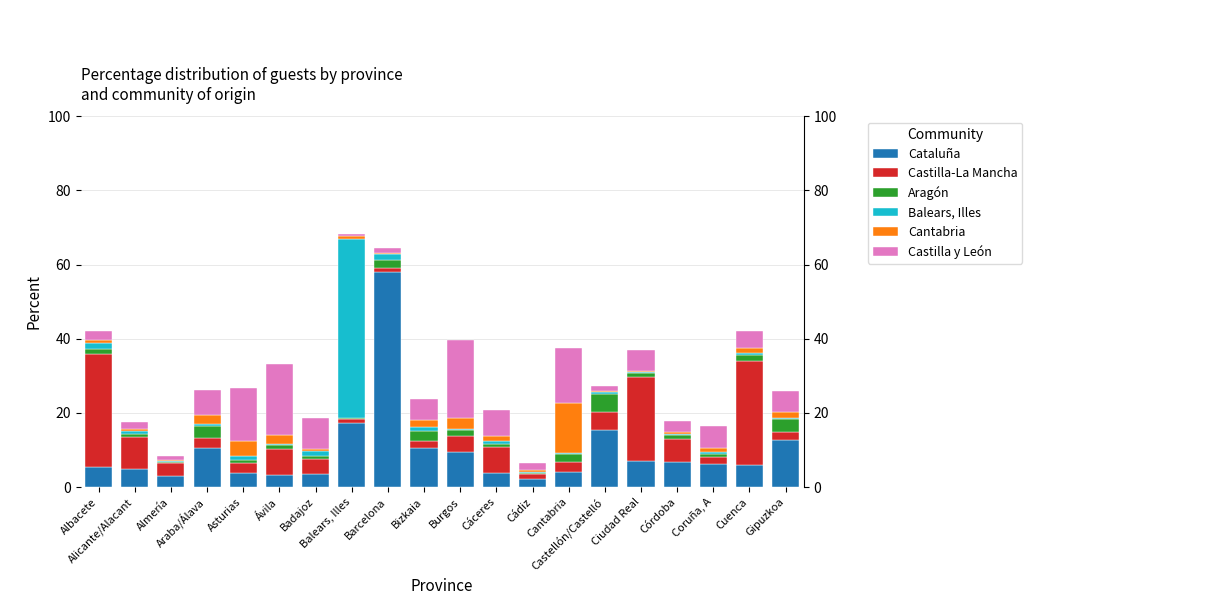

What is the maximum value for Castilla y León?

21.1